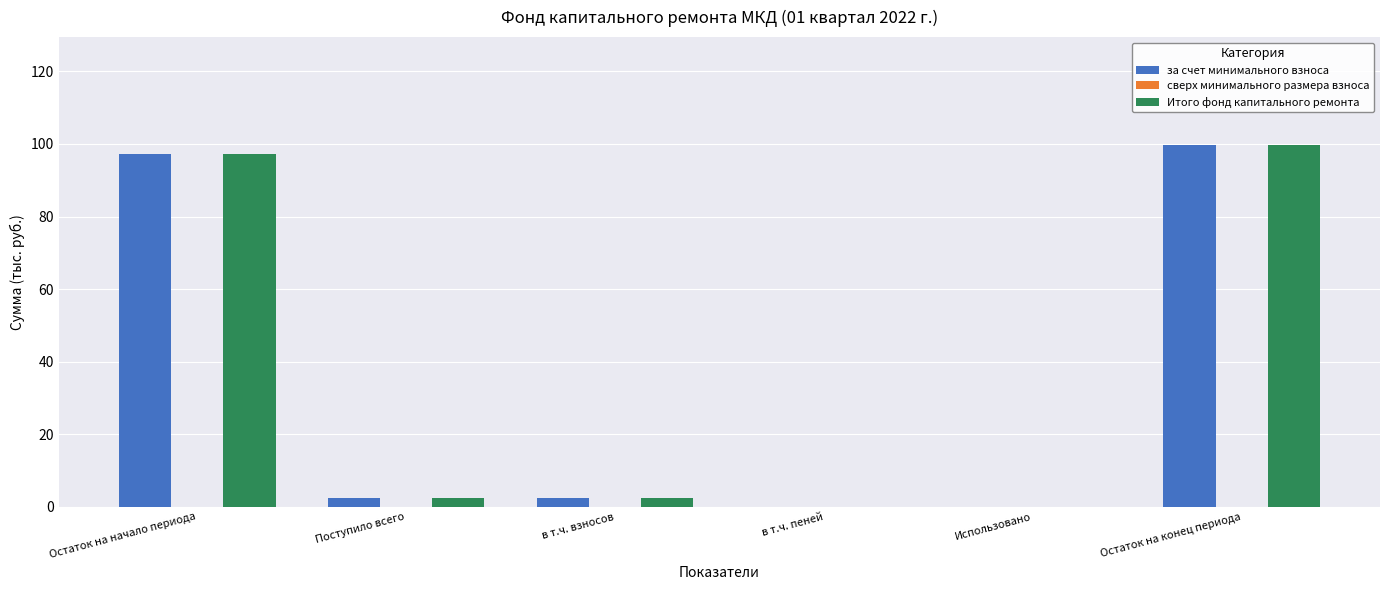

How many groups of bars are there?

6